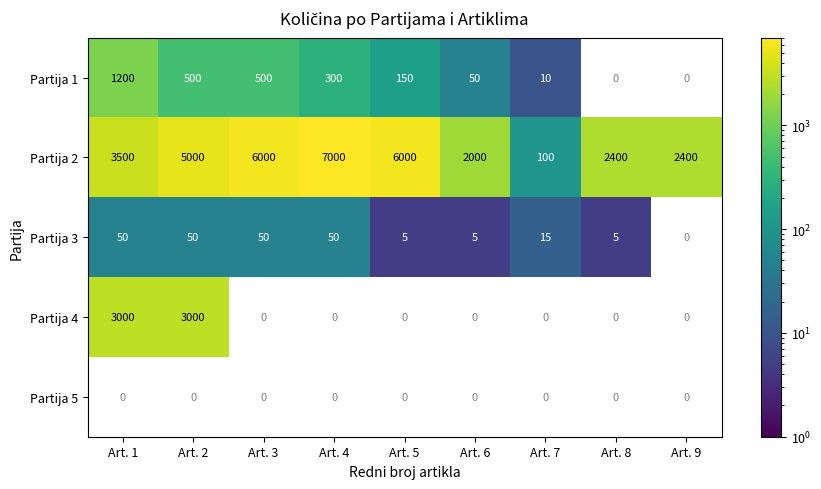

What is the difference between the Partija 3 values at Art. 4 and Art. 7?

35